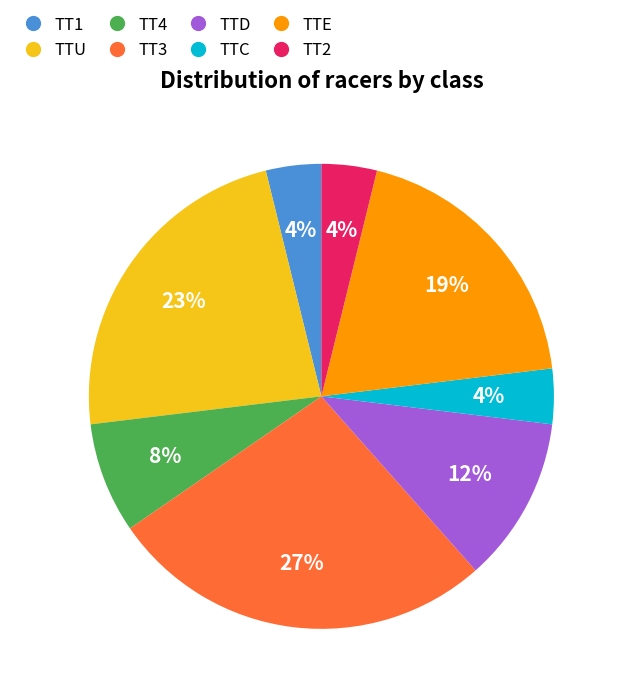

How many segments does this pie chart have?

8